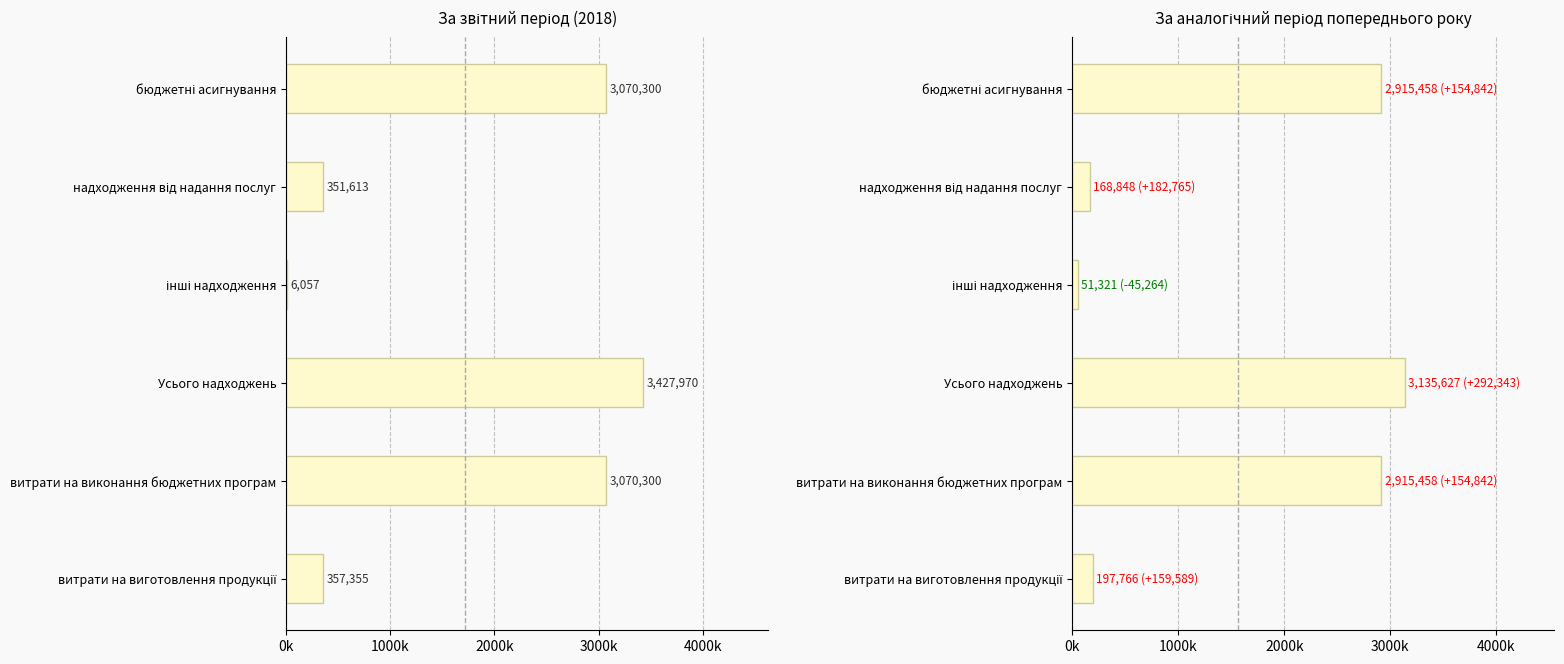

What is the value of the За звітний період bar at the 3rd from the left?

6057